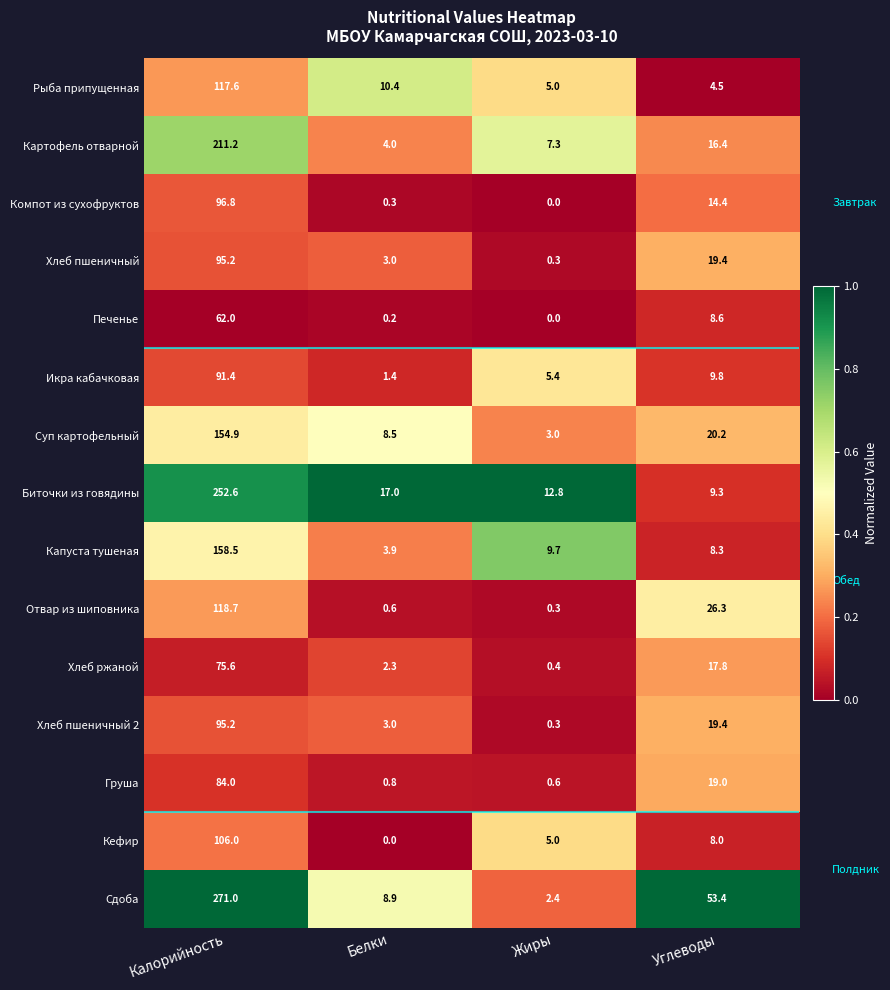

Where is Печенье nearest to the value 31?

Углеводы